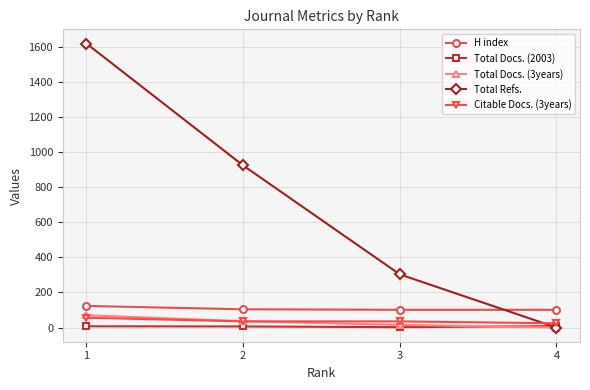

At which label does H index first exceed 104?

1